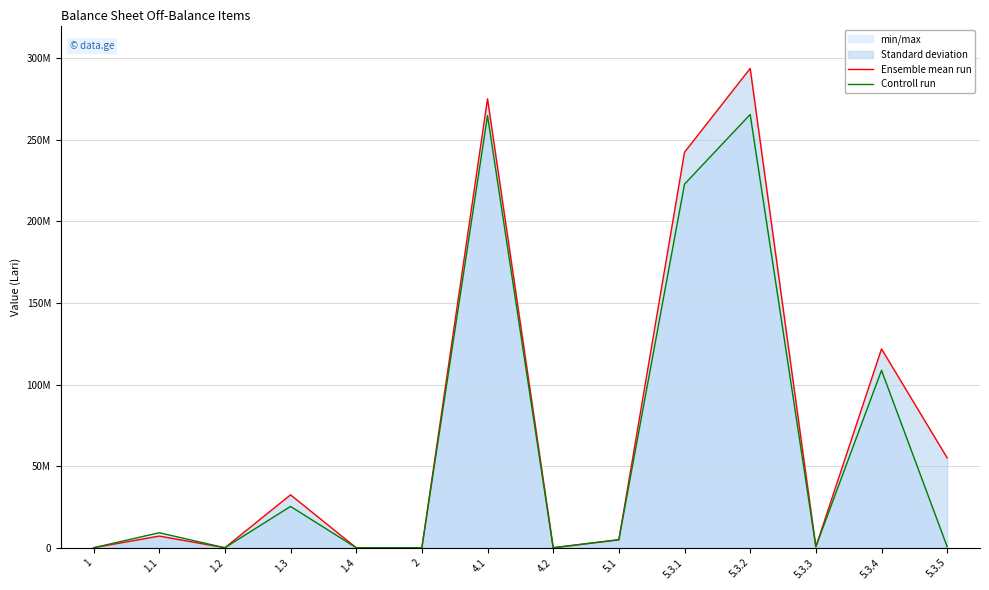

What position from the left is 2?

6